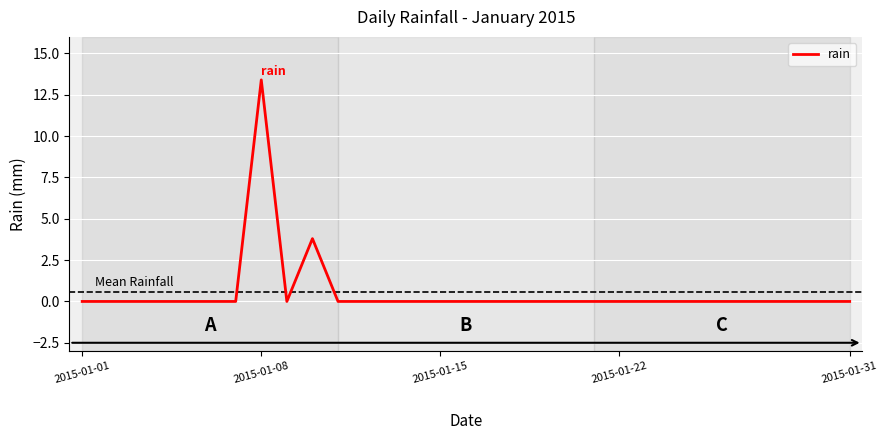

What is the greatest value displayed?

13.4